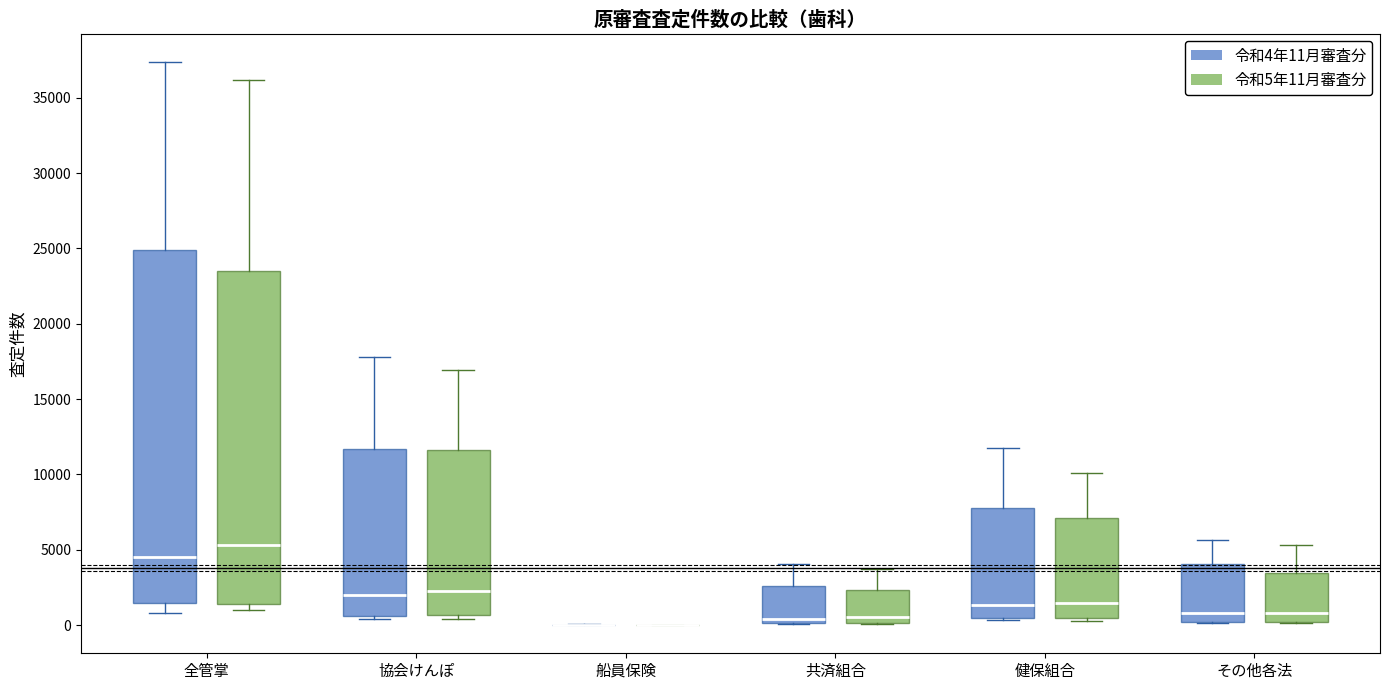

Where does the upper whisker of the box for 全管掌 (令和5年11月審査分) end on the y-axis? The values are not printed on the chart, so give them approximately, as read against the axis.

36000